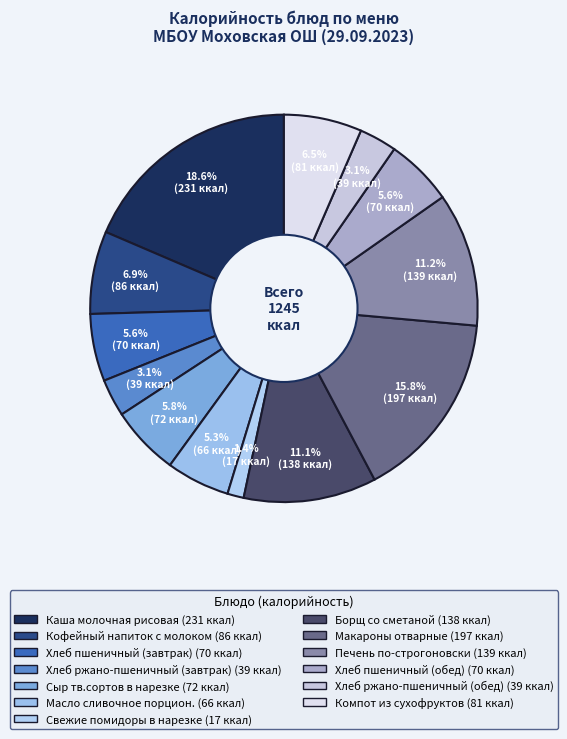

Which slice is the smallest?

Свежие помидоры в нарезке